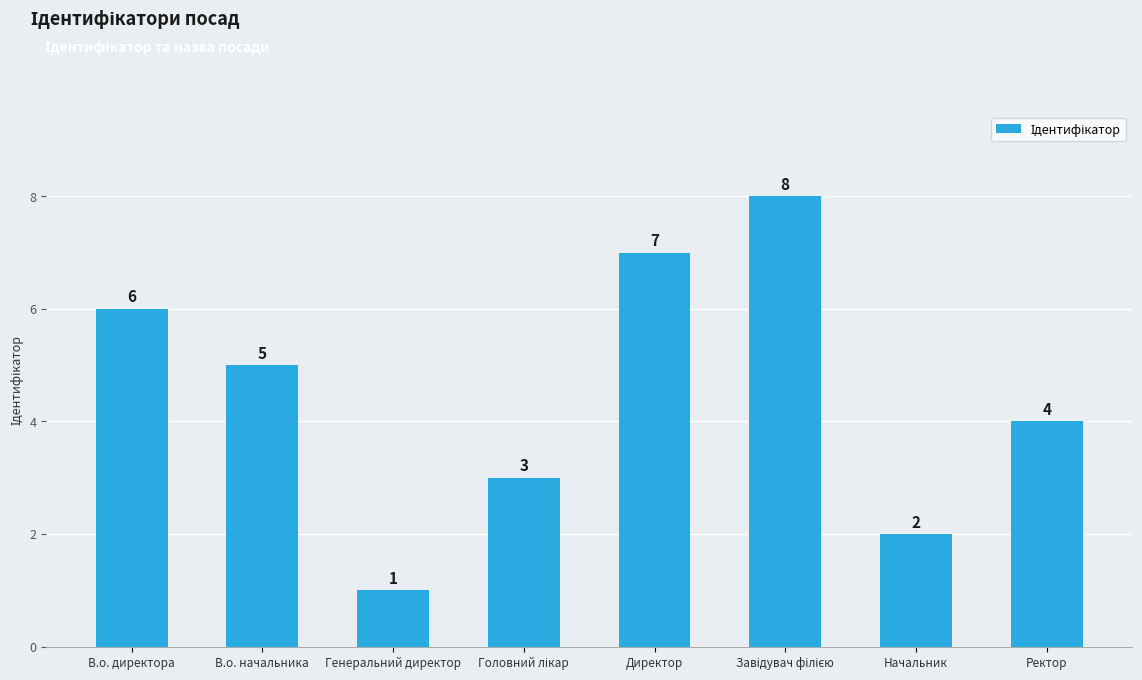

Are the bars grouped side by side (vs. stacked)?

No